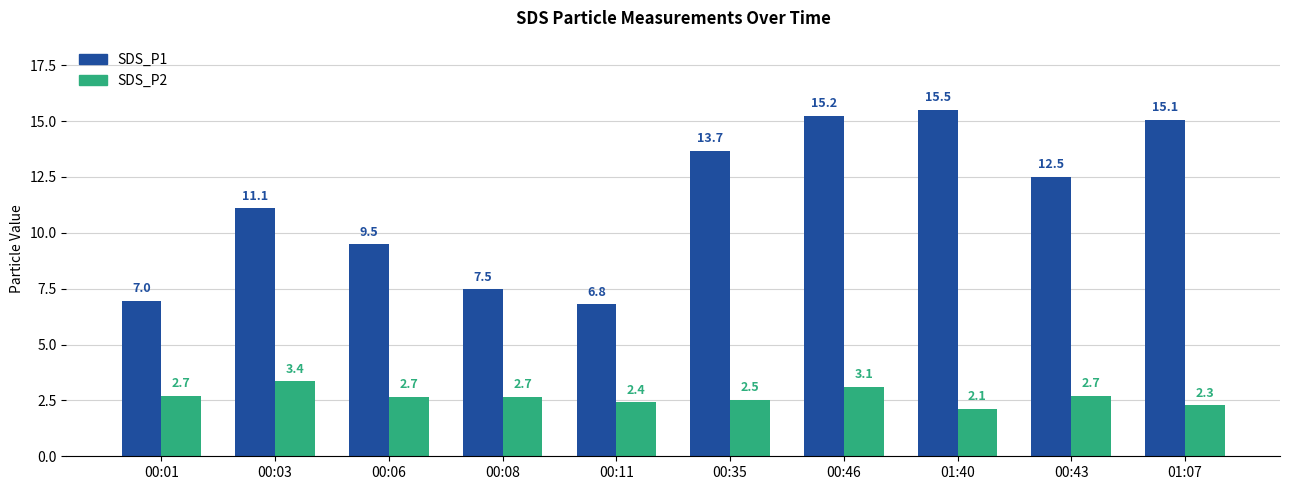

What is the average value of the SDS_P2 series?

2.7